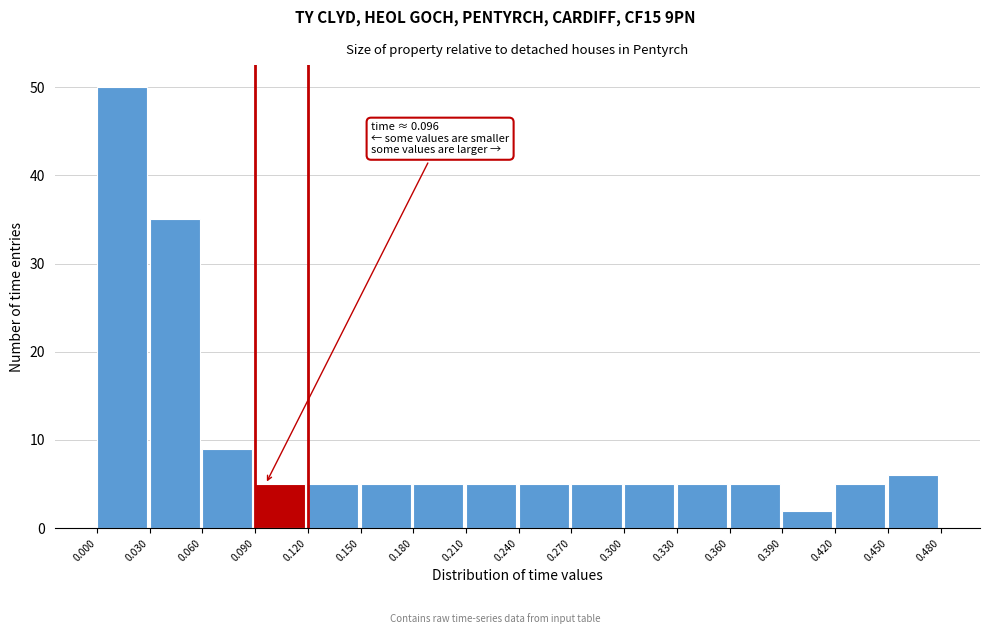

Over which range of the x-axis is the bar tallest?

0.000 to 0.030